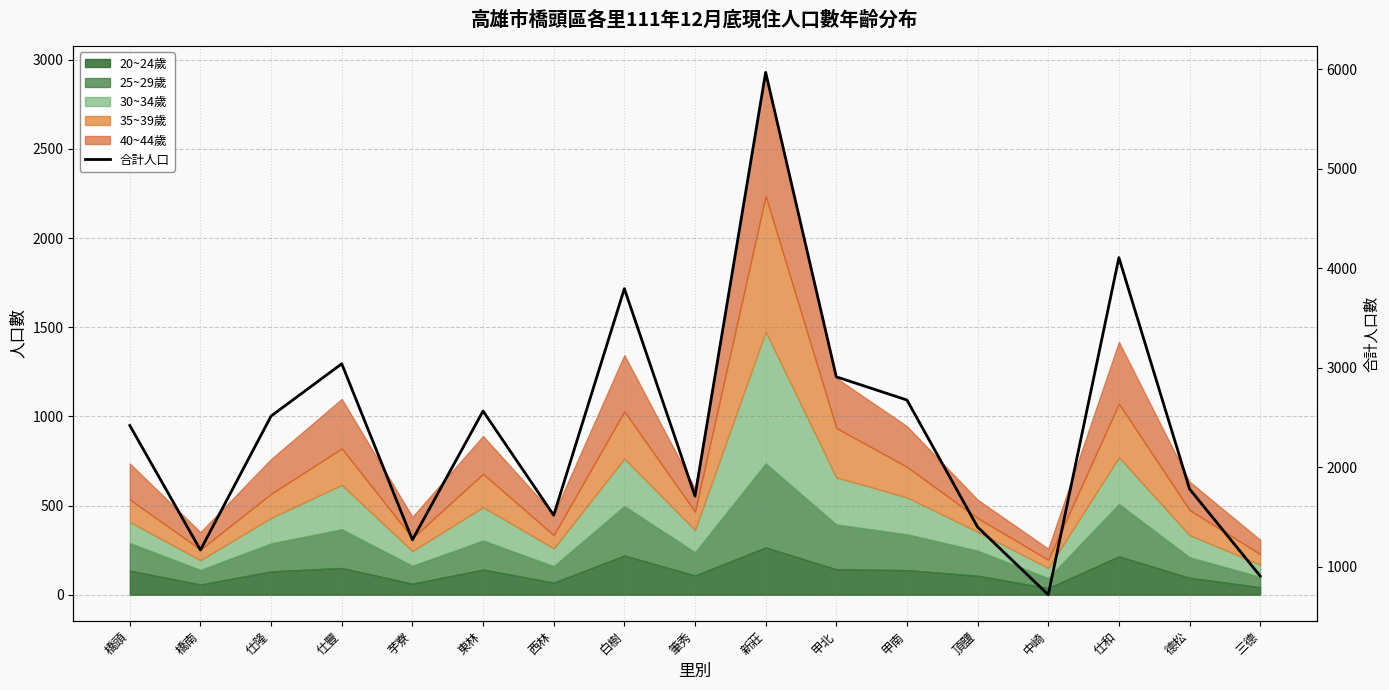

The chart shows a value of 2283 at 筆秀. True or false?

False